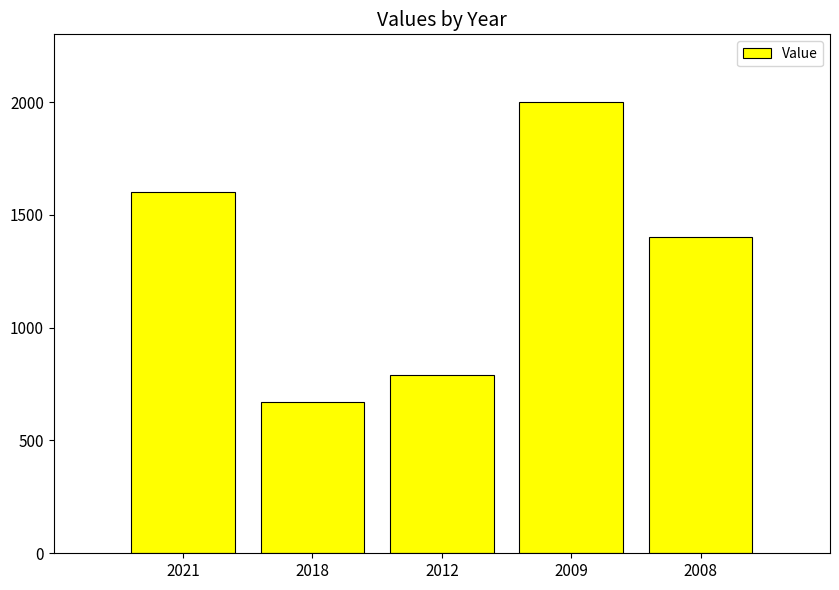

How many bars are there in total?

5